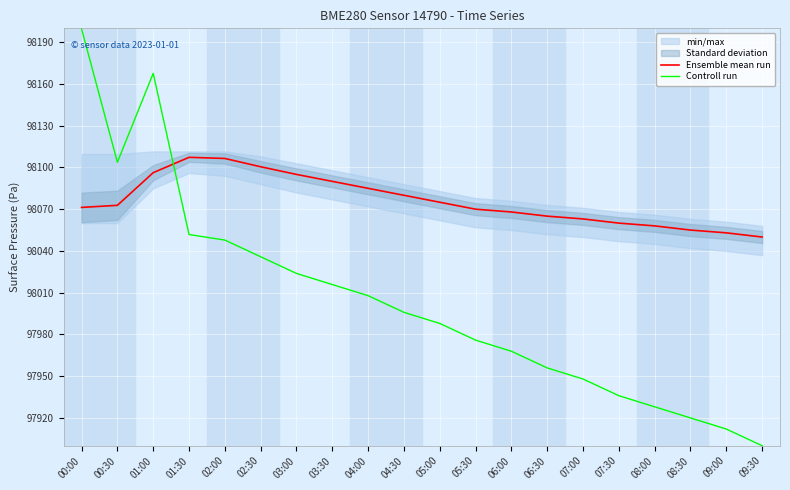

Is it true that Ensemble mean run equals 98065.0 at 06:30?

True